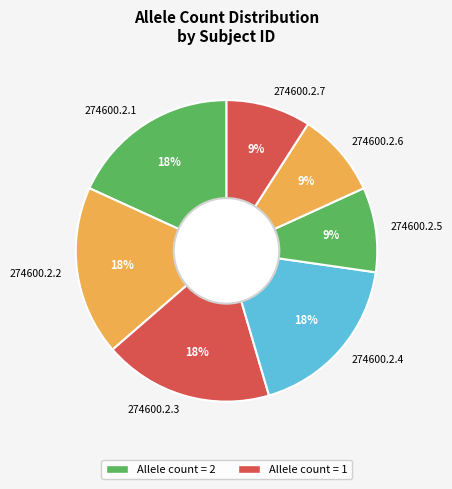

Does 274600.2.5 account for over 50% of the chart?

No